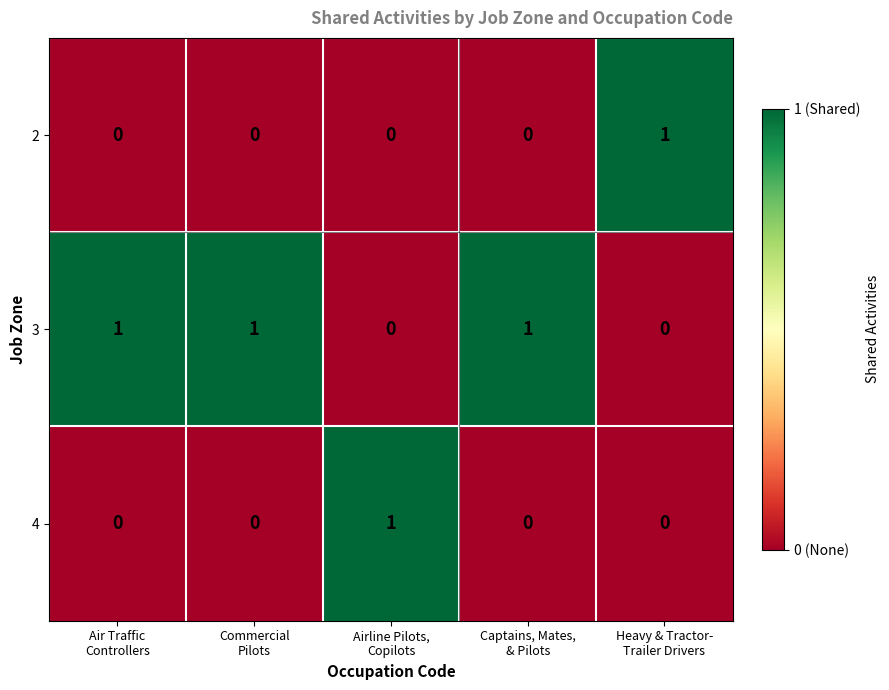

Count the 4 values in the range 0 to 1.

5